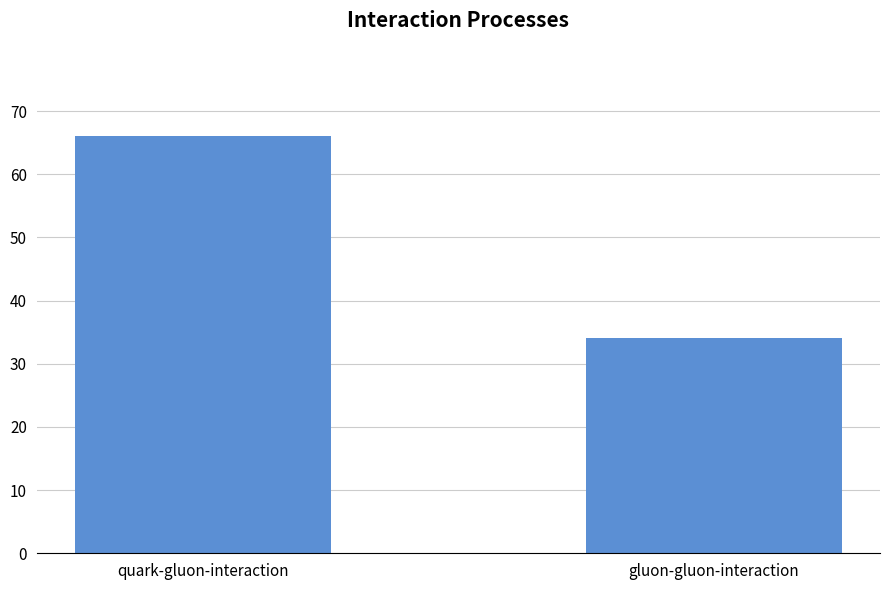

Which label corresponds to the largest value in the chart?

quark-gluon-interaction